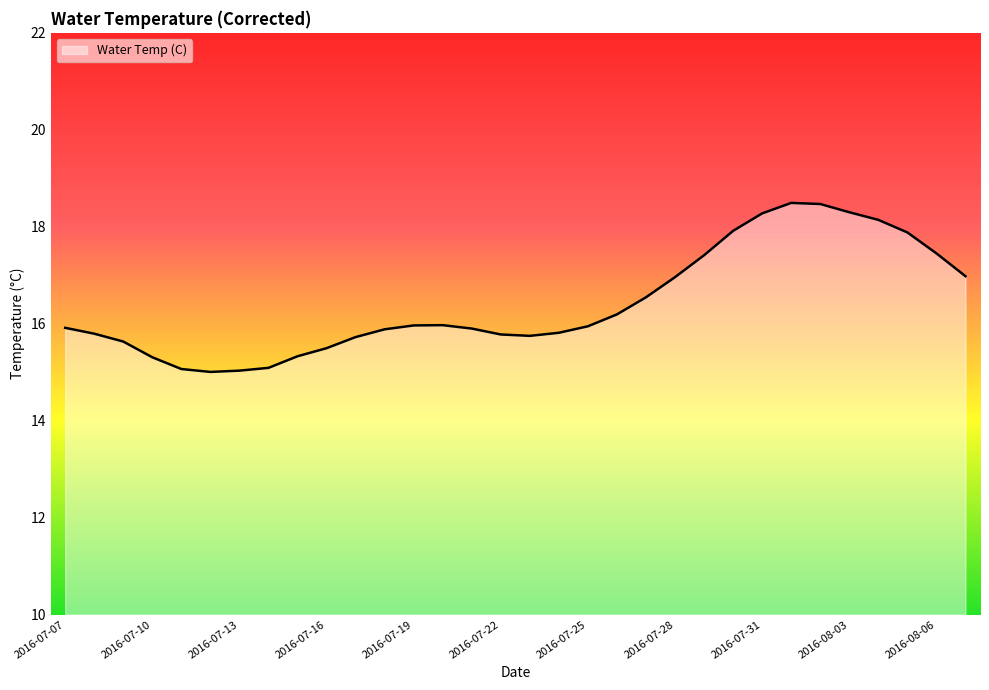

What is the smallest value displayed?

15.0